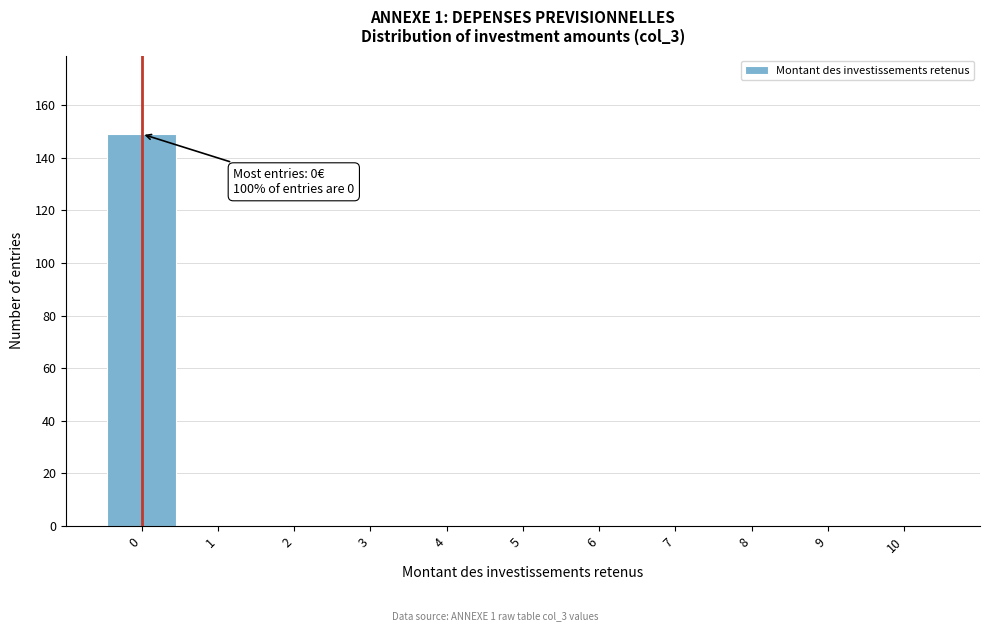

Which range on the x-axis has the tallest bar?

-0.5 to 0.5